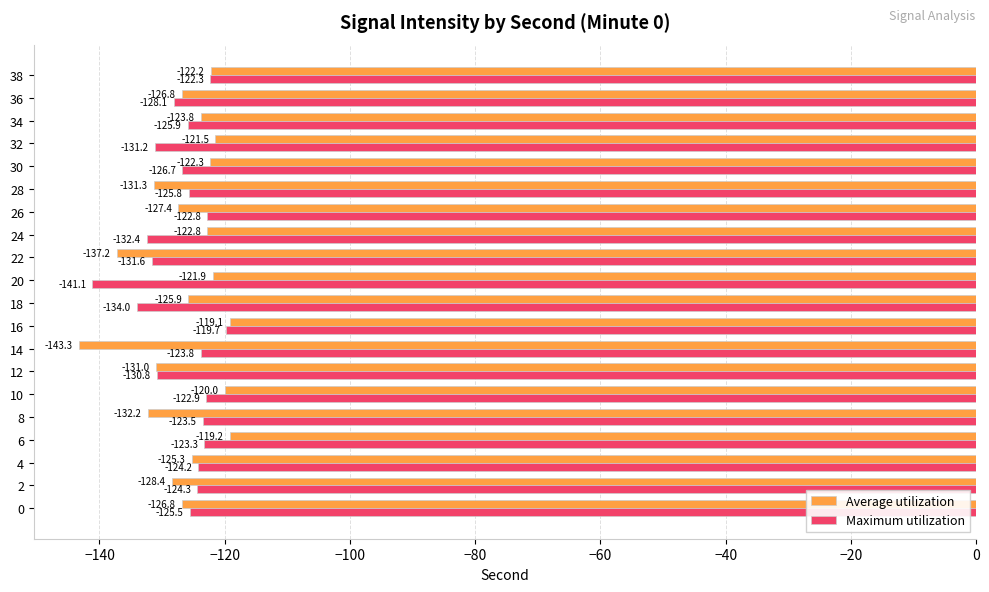

What is the difference between the maximum and minimum values in the Average utilization series?

24.2